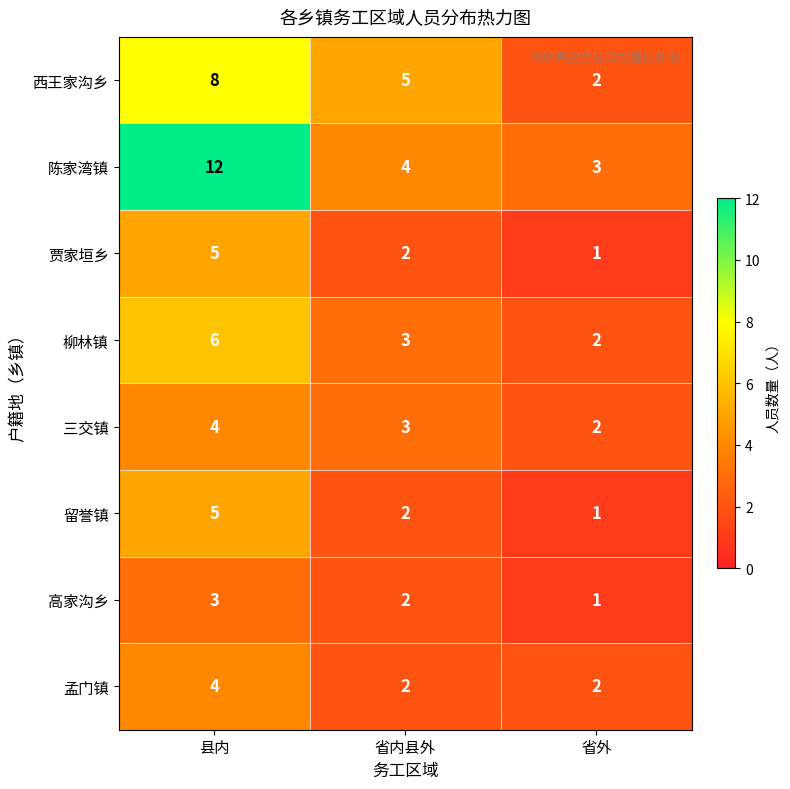

Count the number of data series in this chart.

8